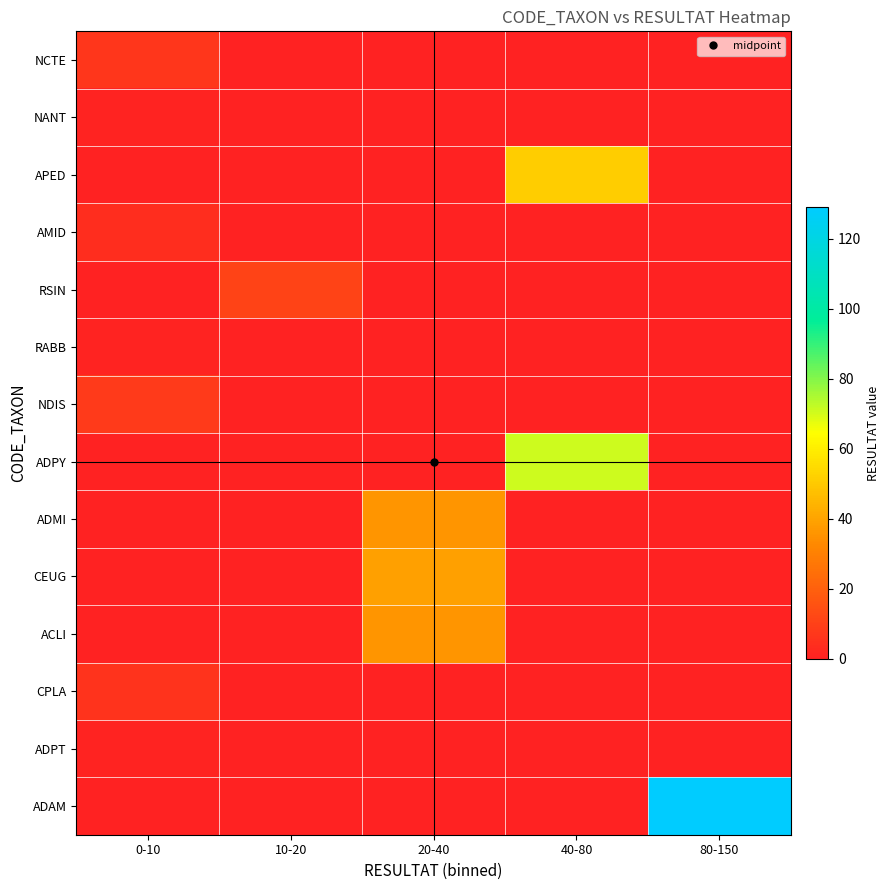

What is the total value across all series at 80-150?

129